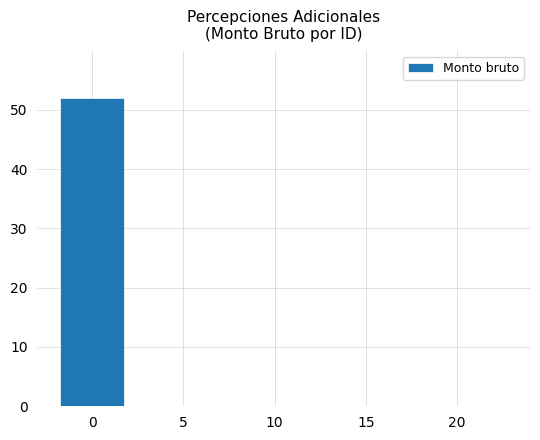

Is it true that the value at 15 is 25?

False